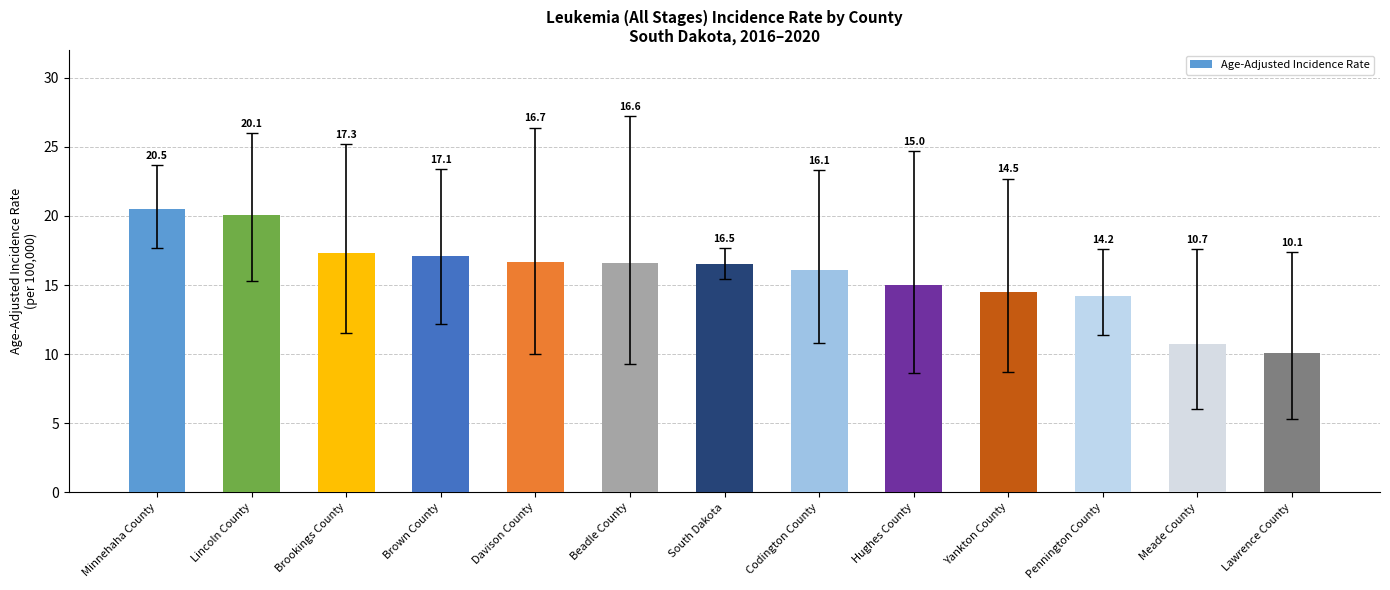

What is the minimum value shown in the chart?

10.1